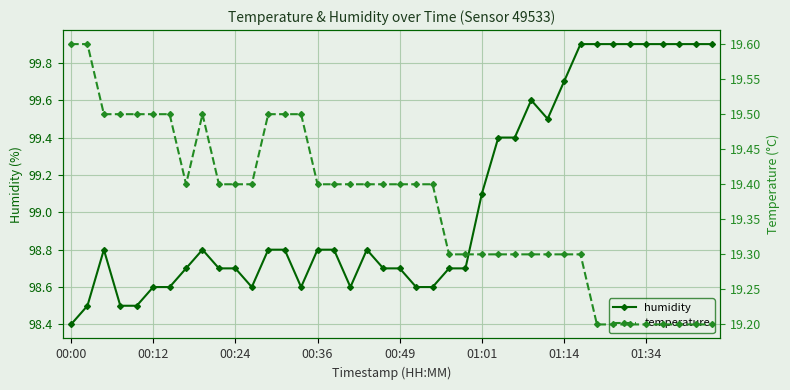

The humidity series shows 138.9 at 00:49. True or false?

False